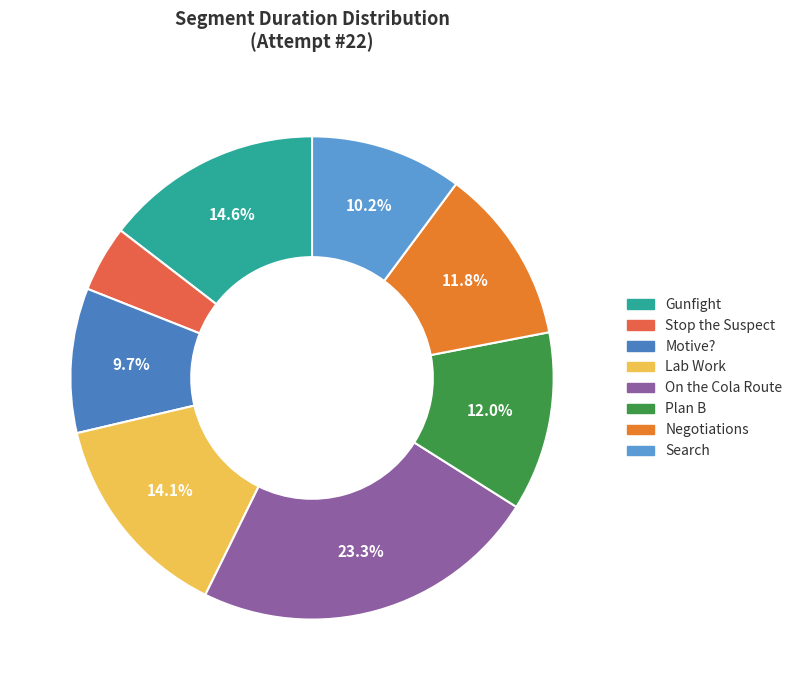

Which slice is the largest?

On the Cola Route